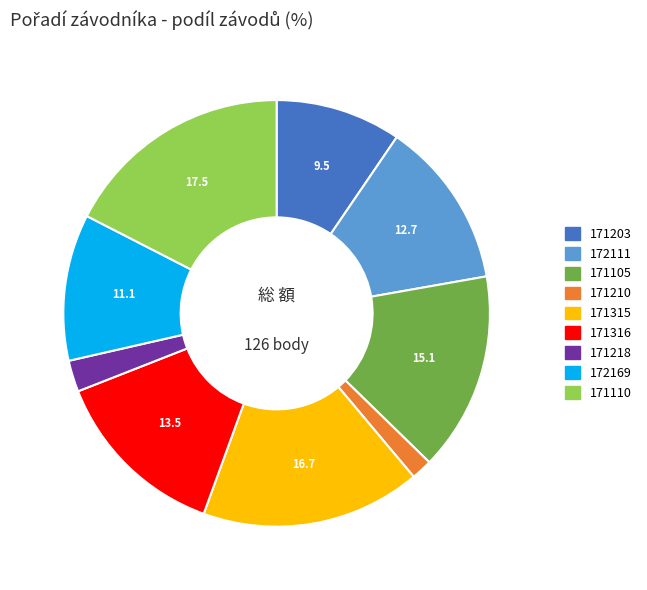

Is there any slice that represents more than half of the pie?

No